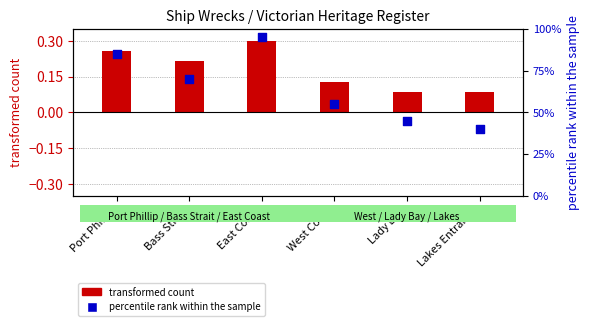

What is the change in value from Bass Strait to East Coast?

+25